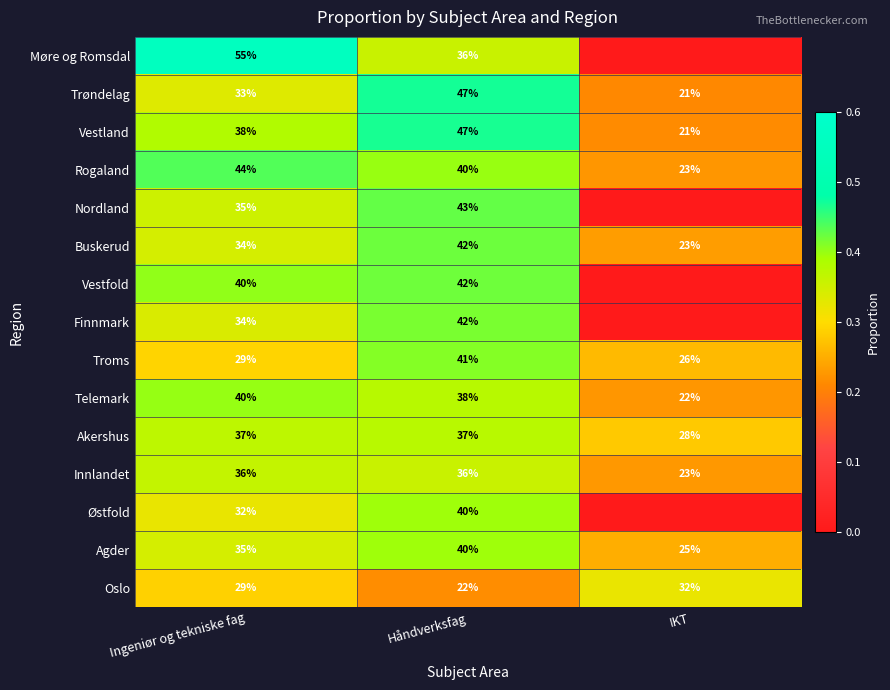

At which label does Trøndelag reach its minimum?

IKT